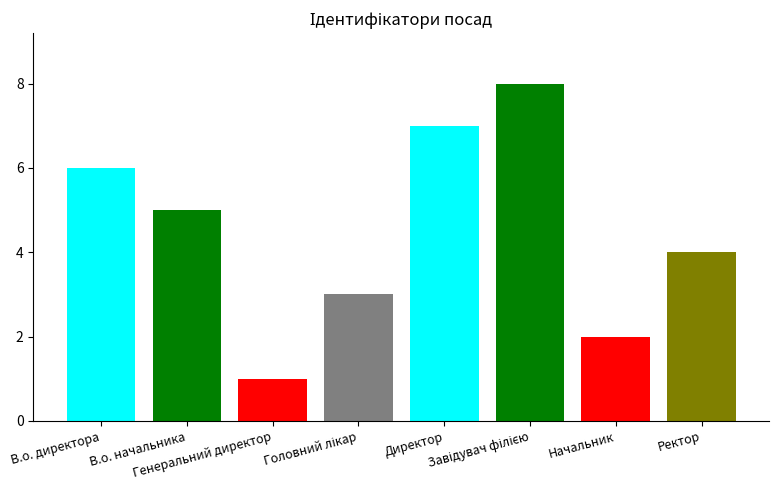

How many data points are less than 5?

4